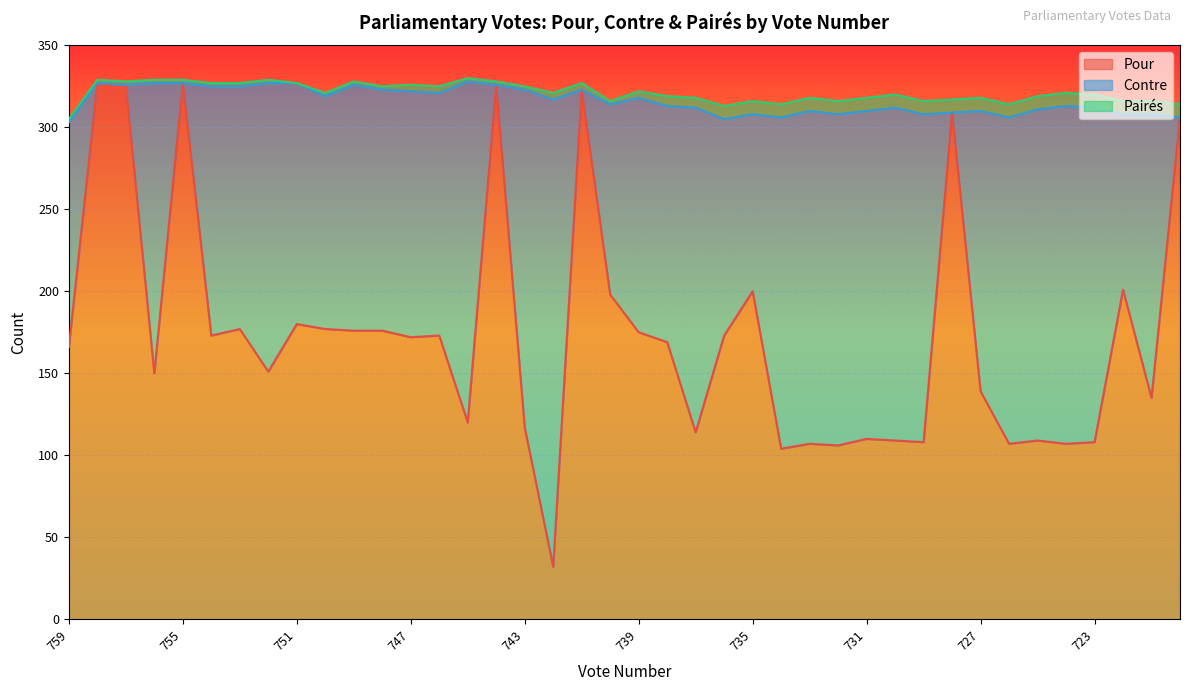

Where is the first local minimum for Pairés?

751